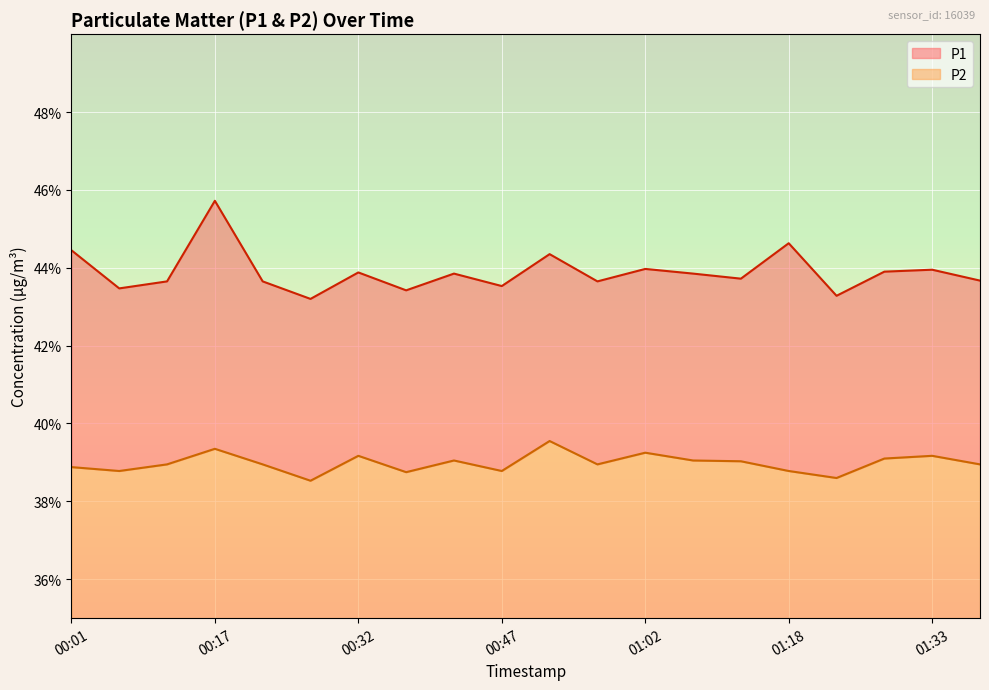

How many series are shown in this chart?

2